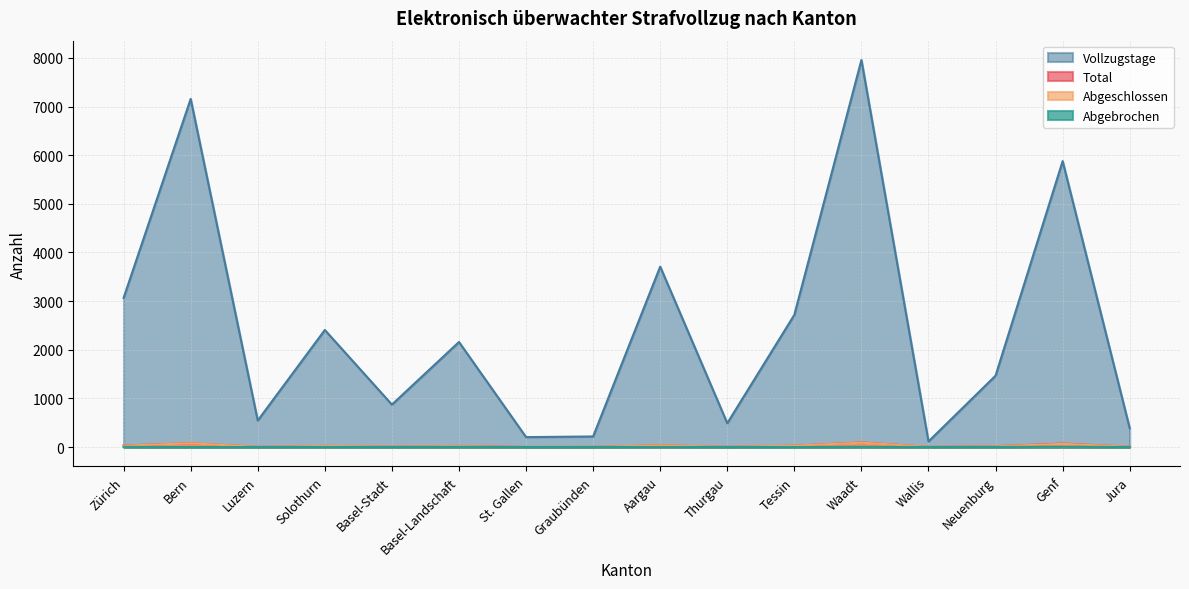

What is the minimum value for Abgeschlossen?

1